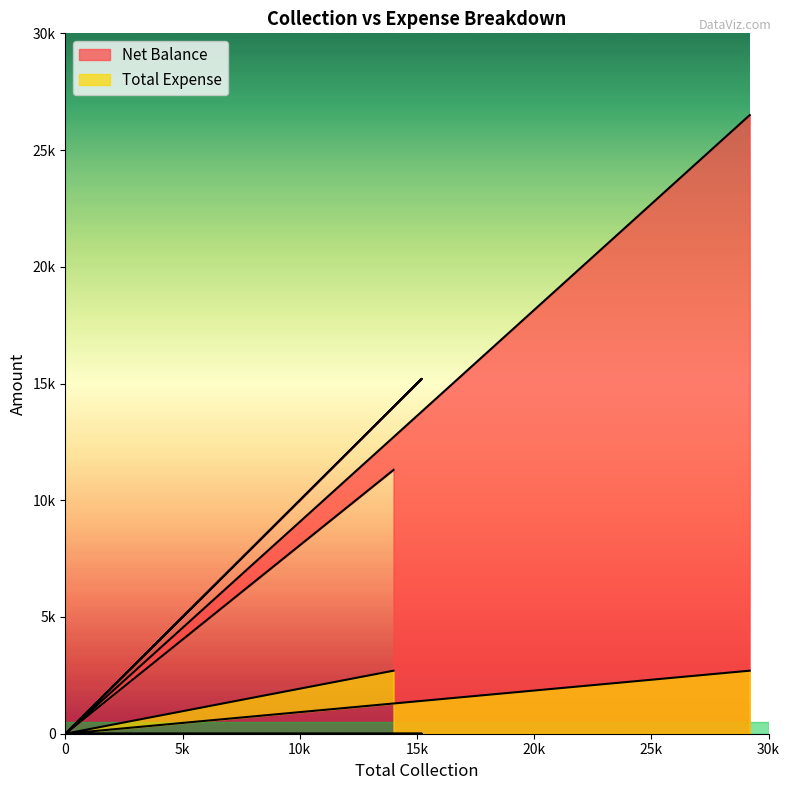

How many data points in Net Balance are less than 11300?

3